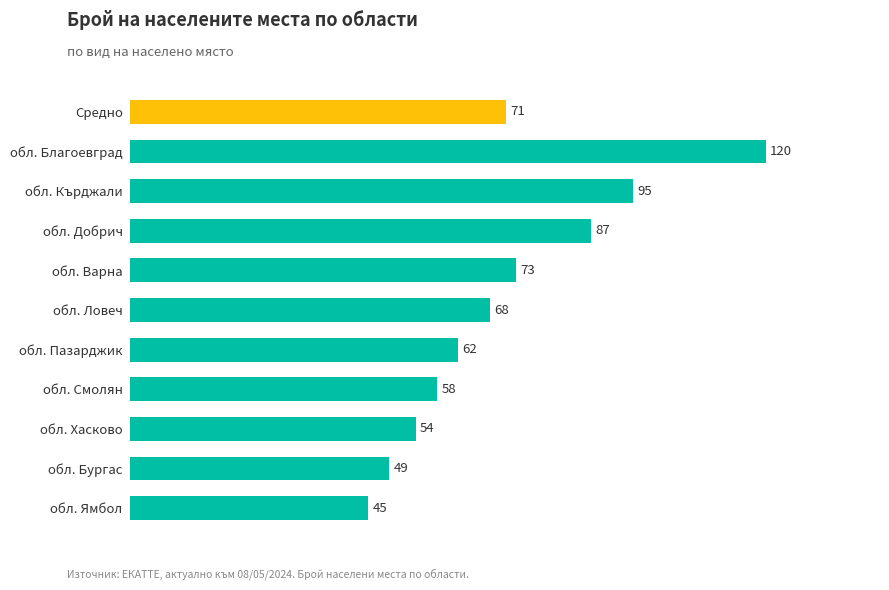

Rank the categories by value from highest to lowest.

обл. Благоевград, обл. Кърджали, обл. Добрич, обл. Варна, Средно, обл. Ловеч, обл. Пазарджик, обл. Смолян, обл. Хасково, обл. Бургас, обл. Ямбол